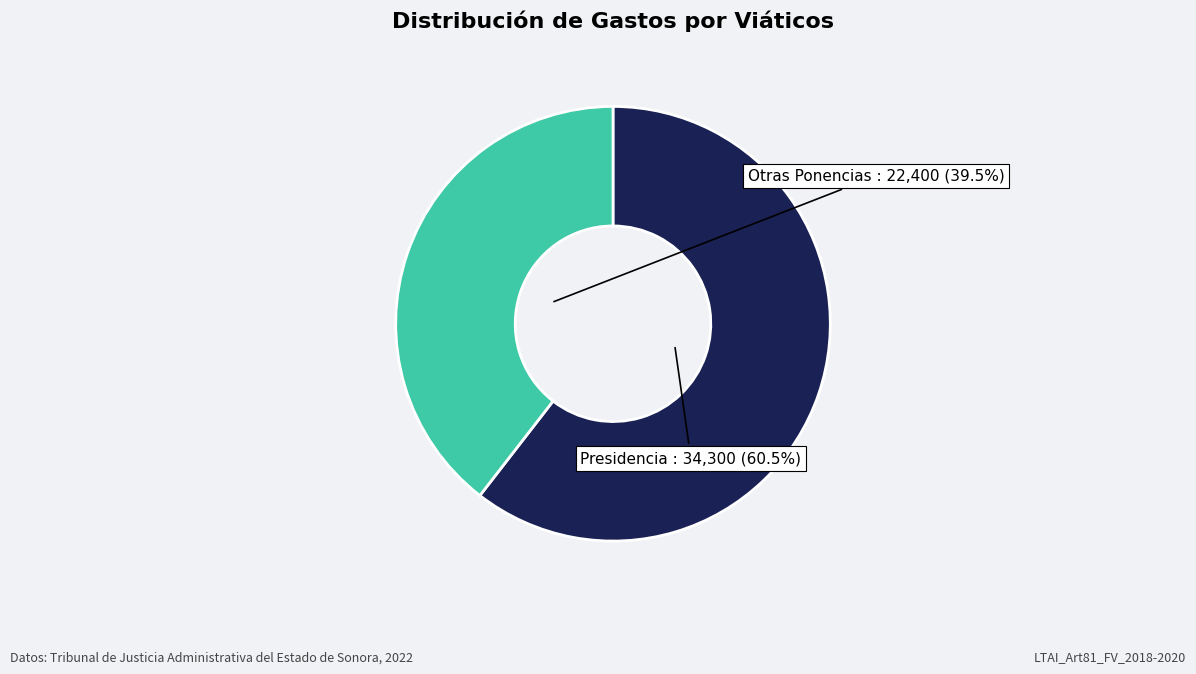

How much of the chart is everything except Otras Ponencias?

60.5%